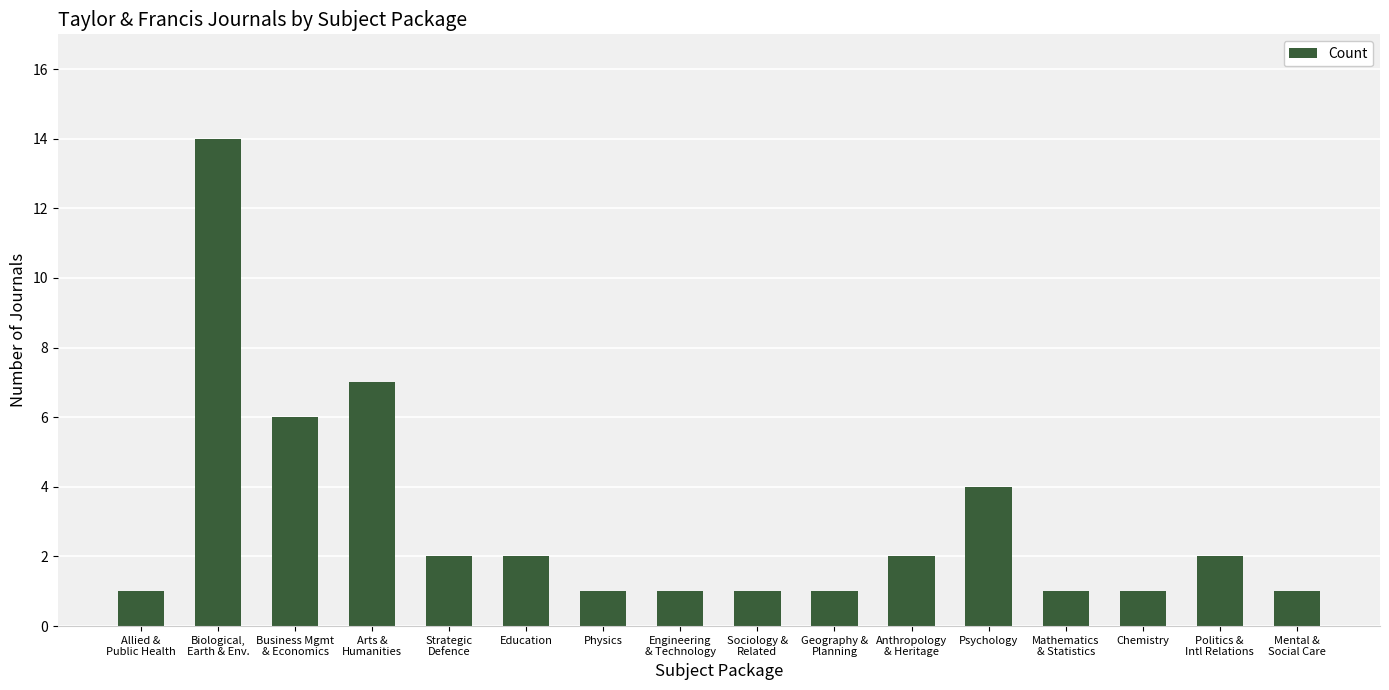

Reading right to left, list all the values displayed in this chart.

Mental &
Social Care=1	Politics &
Intl Relations=2	Chemistry=1	Mathematics
& Statistics=1	Psychology=4	Anthropology
& Heritage=2	Geography &
Planning=1	Sociology &
Related=1	Engineering
& Technology=1	Physics=1	Education=2	Strategic
Defence=2	Arts &
Humanities=7	Business Mgmt
& Economics=6	Biological,
Earth & Env.=14	Allied &
Public Health=1